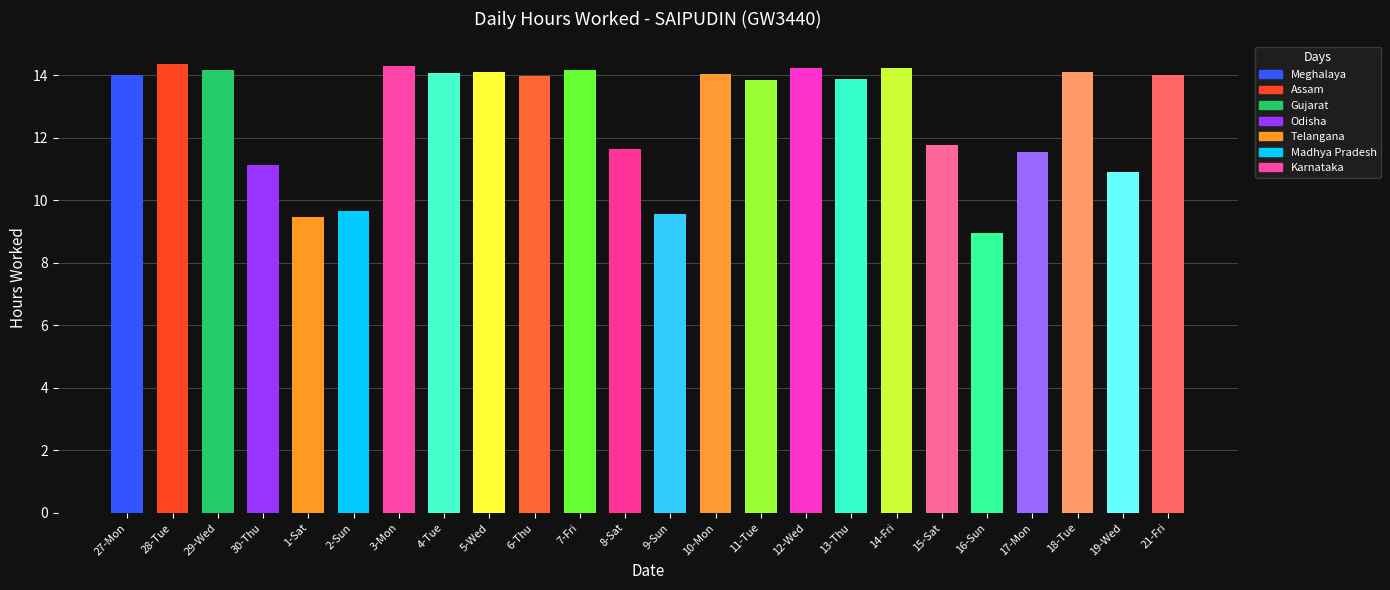

Is it true that the value at 5-Wed is 20.9?

False